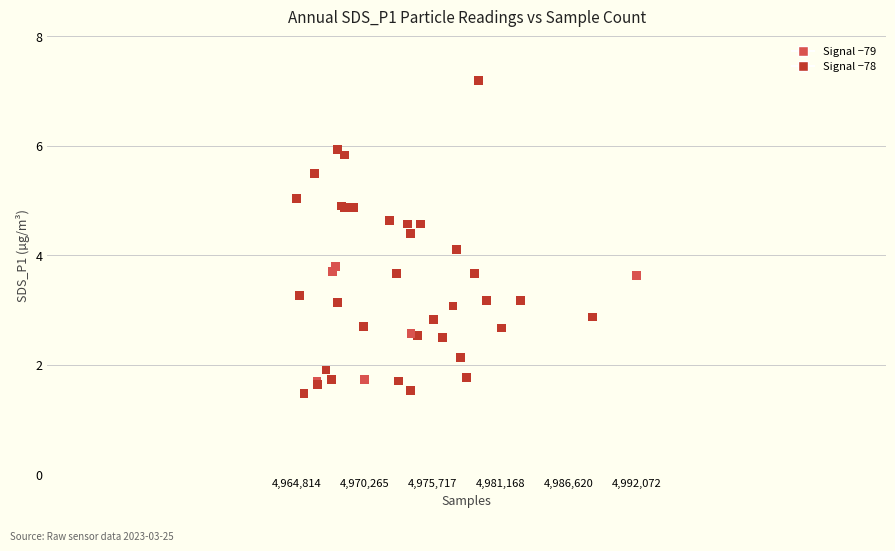

What Y value in the scatter plot is closest to 4?

4.1